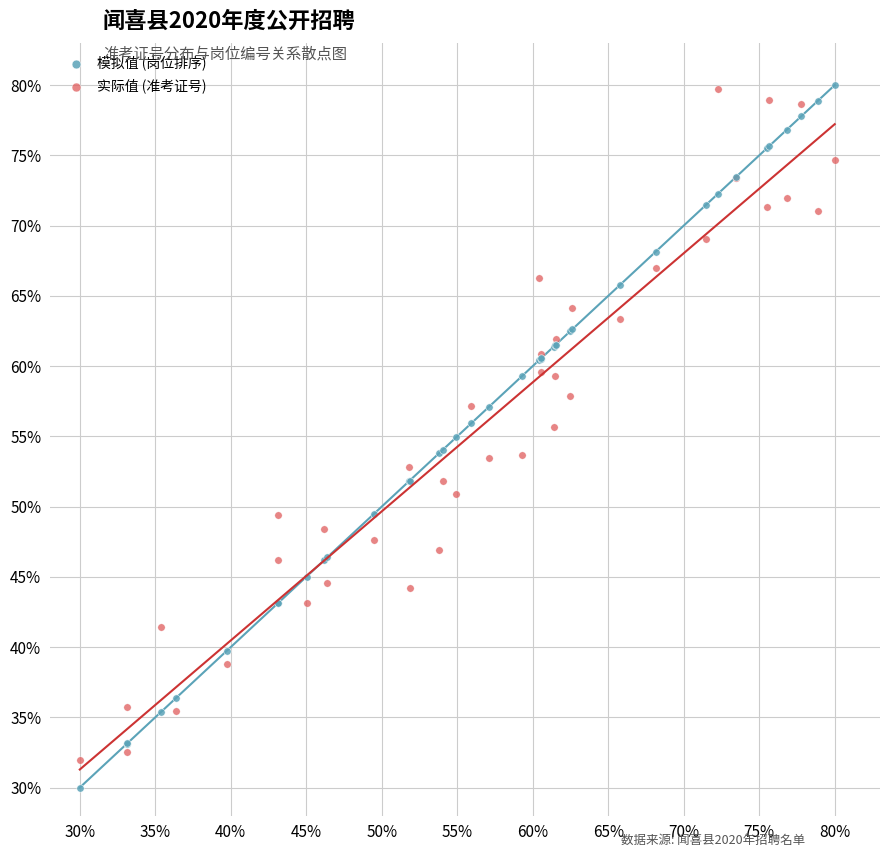

What are all the series names shown in the legend?

模拟值 (岗位排序), 实际值 (准考证号)